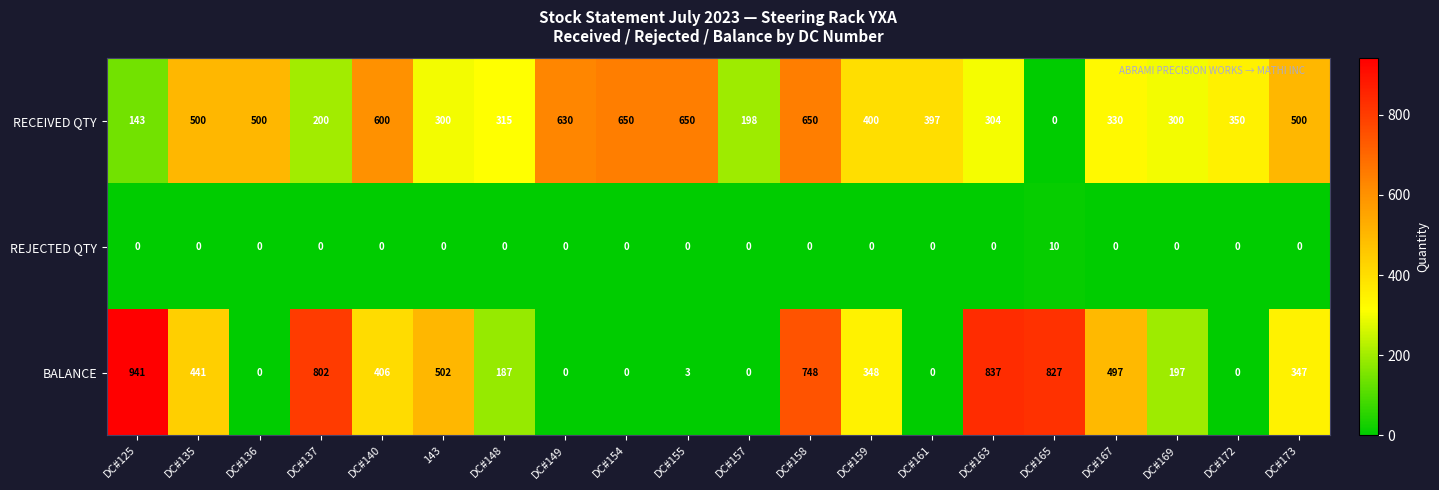

How many distinct data groups are displayed?

3